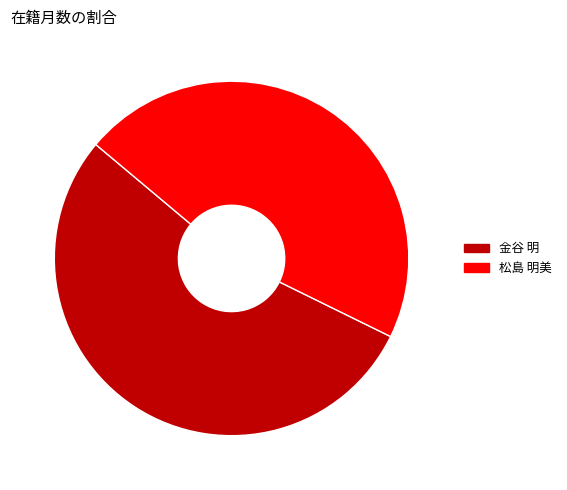

What is the largest slice in the pie chart?

金谷 明